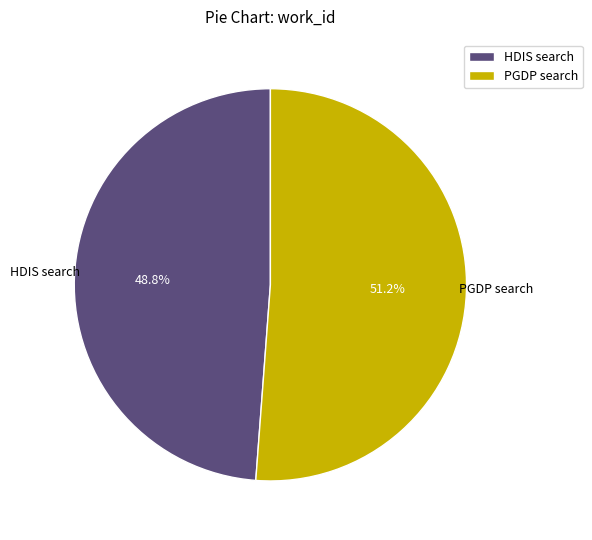

What portion of the pie excludes PGDP search?

48.8%